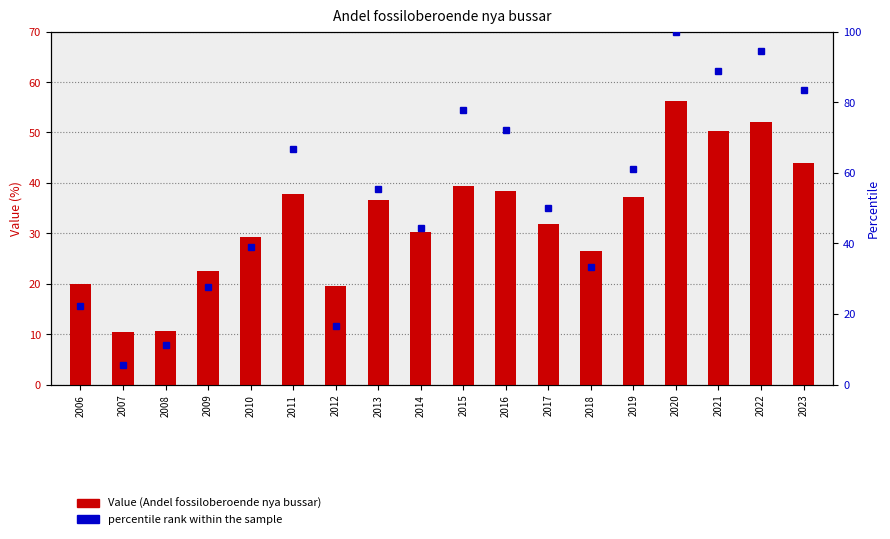

What is the value of the Value (Andel fossiloberoende nya bussar) bar at the 10th from the left?

39.4